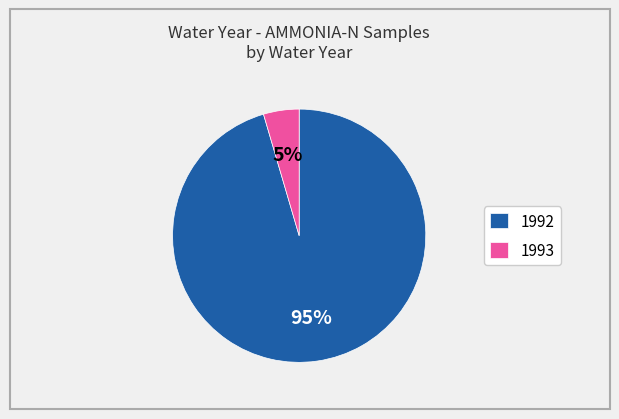

Count the number of slices in the pie.

2